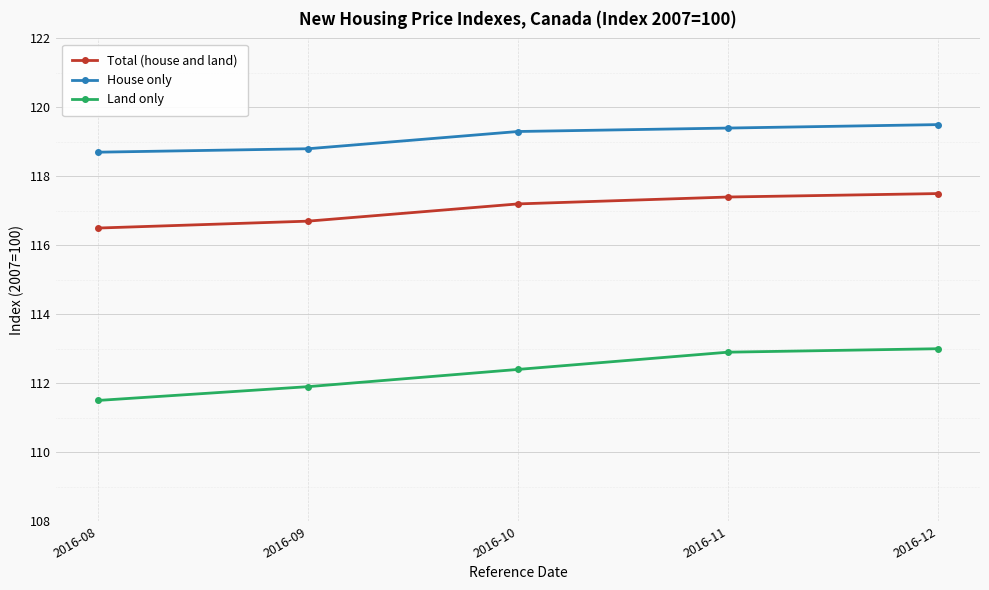

What is the value of the Total (house and land) point at the 3rd from the left?

117.2